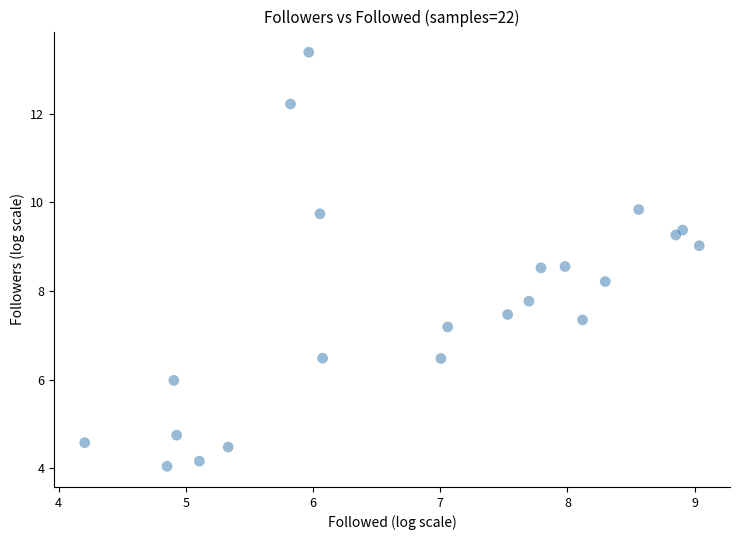

What is the range of X values (max minus min)?

4.8